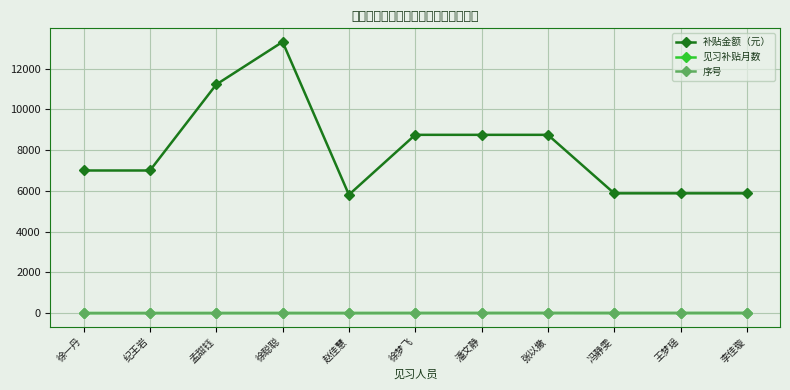

What is the minimum value shown in the chart?

1